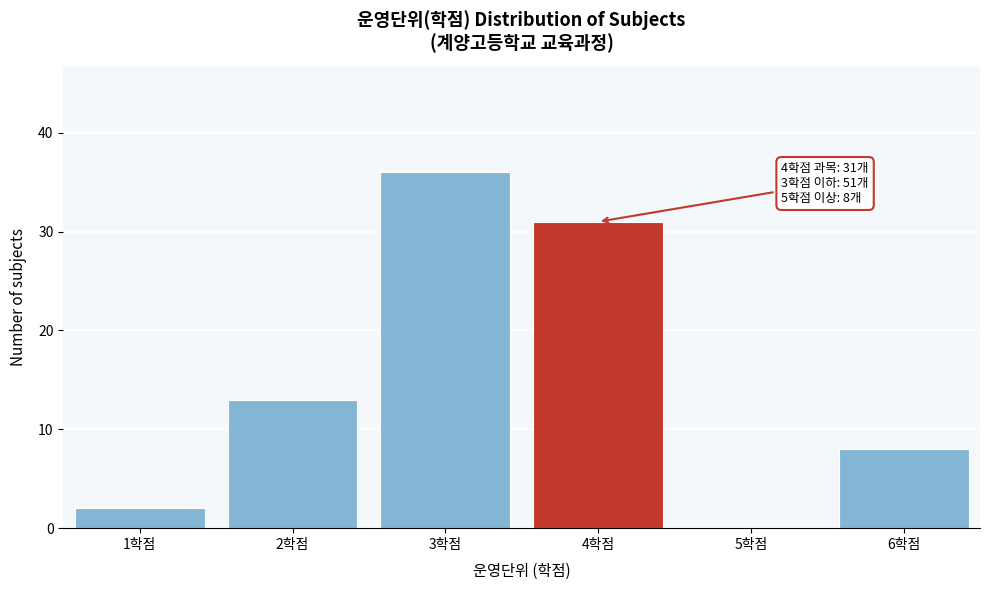

Reading left to right, extract all data points from this chart.

1학점=2	2학점=13	3학점=36	4학점=31	5학점=0	6학점=8